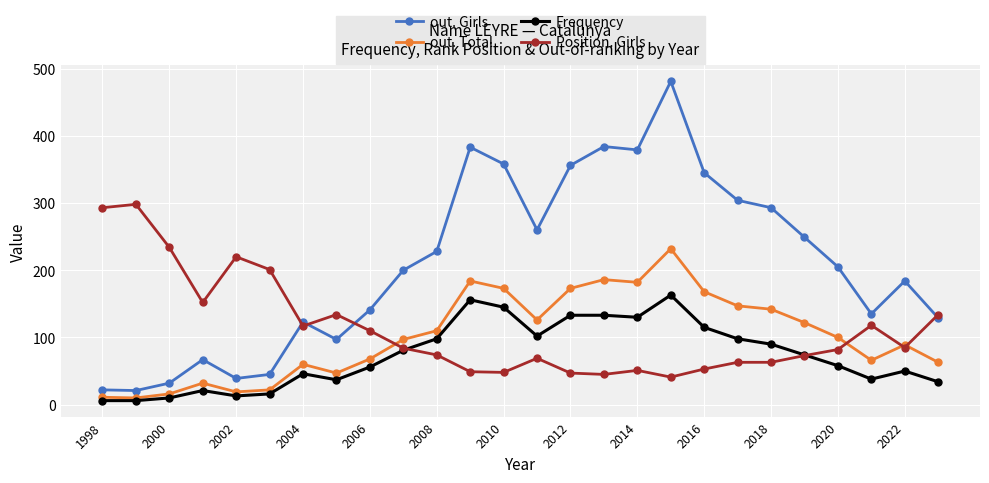

Does the chart display data point markers on the line(s)?

Yes